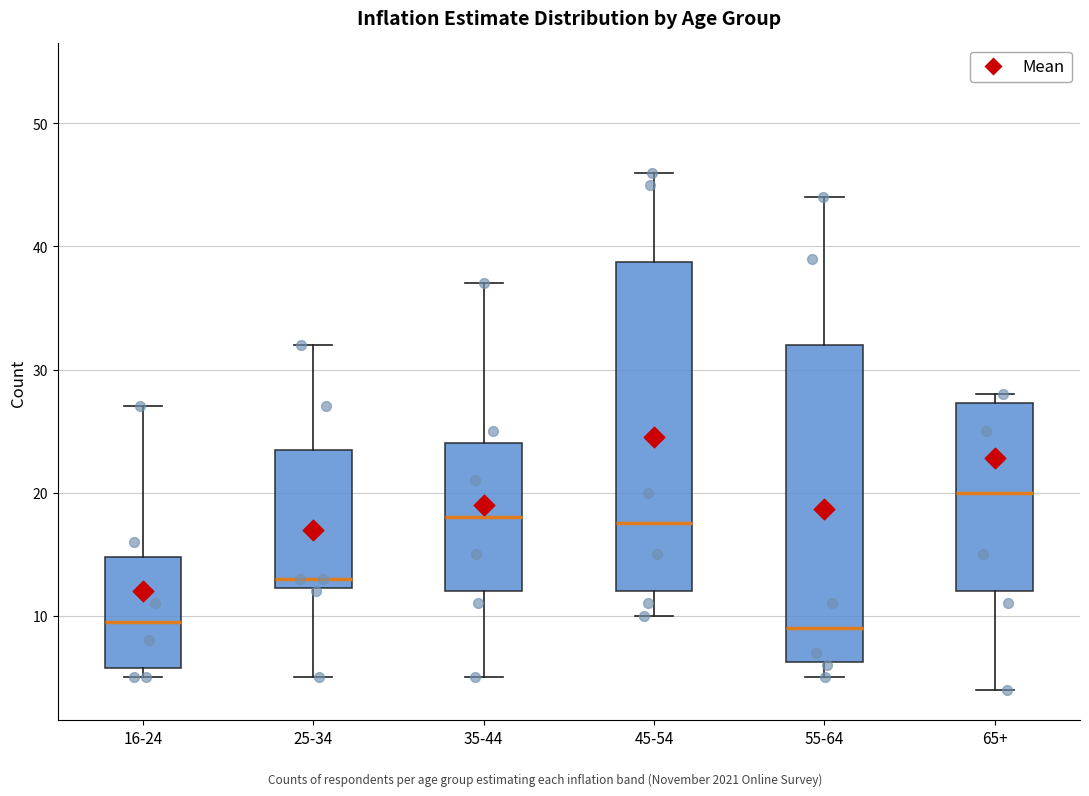

Reading left to right, read every box against the y-axis: the position of its median line, the range the box covers, and the ends of its whiskers. The values are not printed on the chart, so give them approximately, as read against the axis.

16-24: median 10, box 6 to 15, whiskers 5 to 27
25-34: median 13, box 12 to 24, whiskers 5 to 32
35-44: median 18, box 12 to 24, whiskers 5 to 37
45-54: median 18, box 12 to 39, whiskers 10 to 46
55-64: median 9, box 6 to 32, whiskers 5 to 44
65+: median 20, box 12 to 27, whiskers 4 to 28